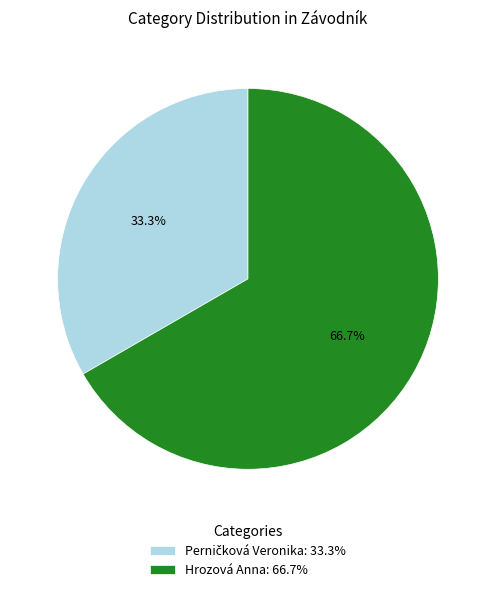

How many slices are in this pie chart?

2